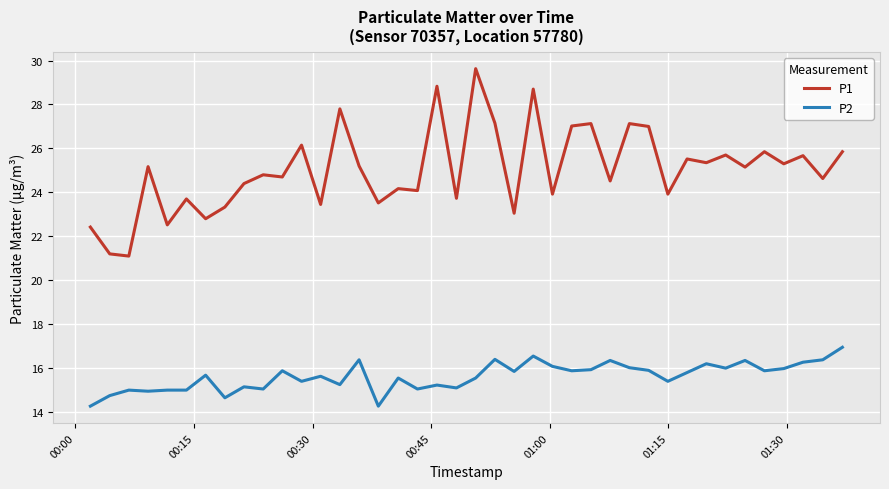

Which series has the largest range (max minus min)?

P1